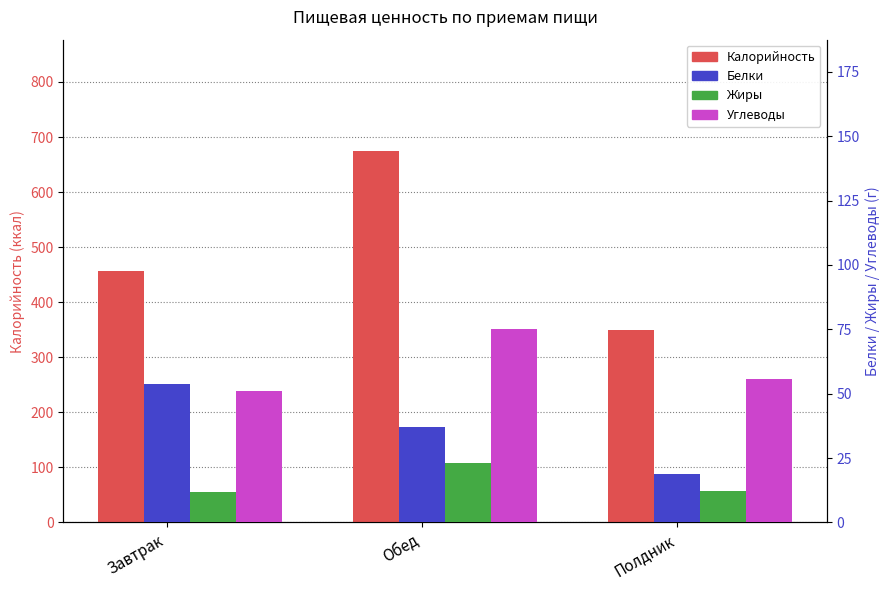

The value of Калорийность at Завтрак is 203.8. True or false?

False